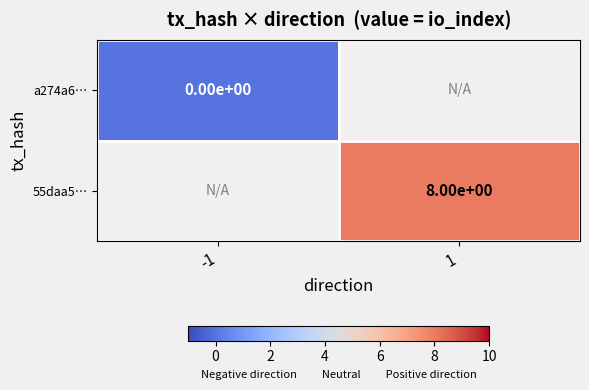

Is the value of 55daa5… at 1 greater than the value of a274a6… at -1?

Yes